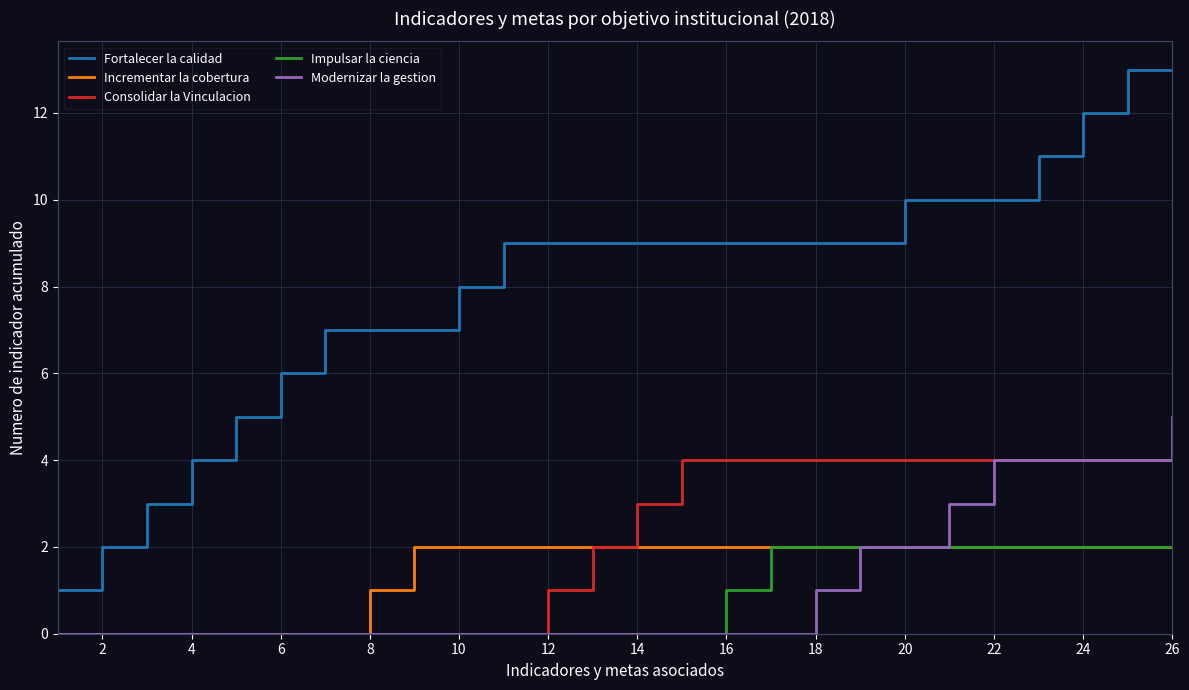

Count the number of data series in this chart.

5